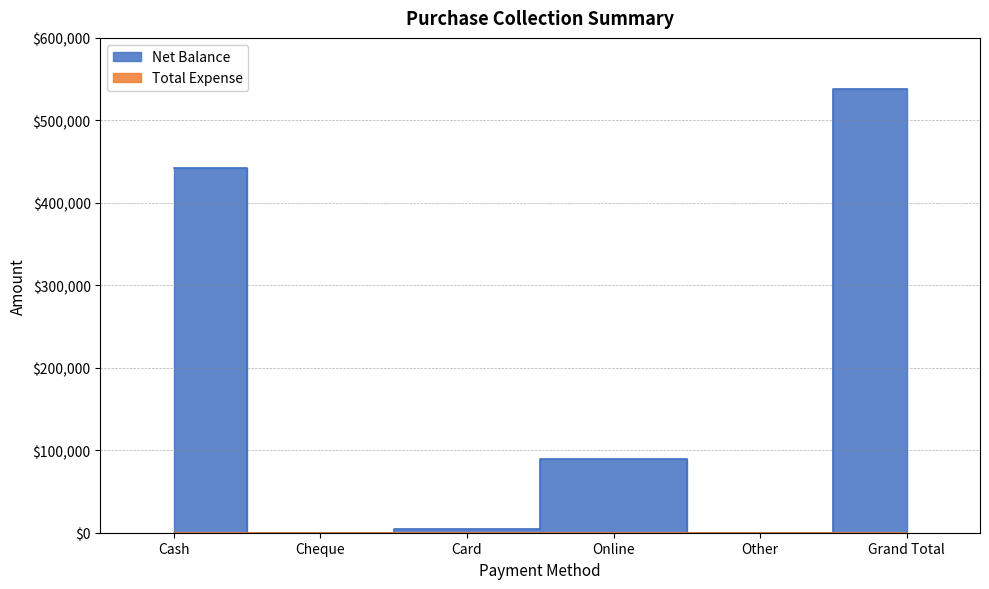

Where is the first local maximum?

Online